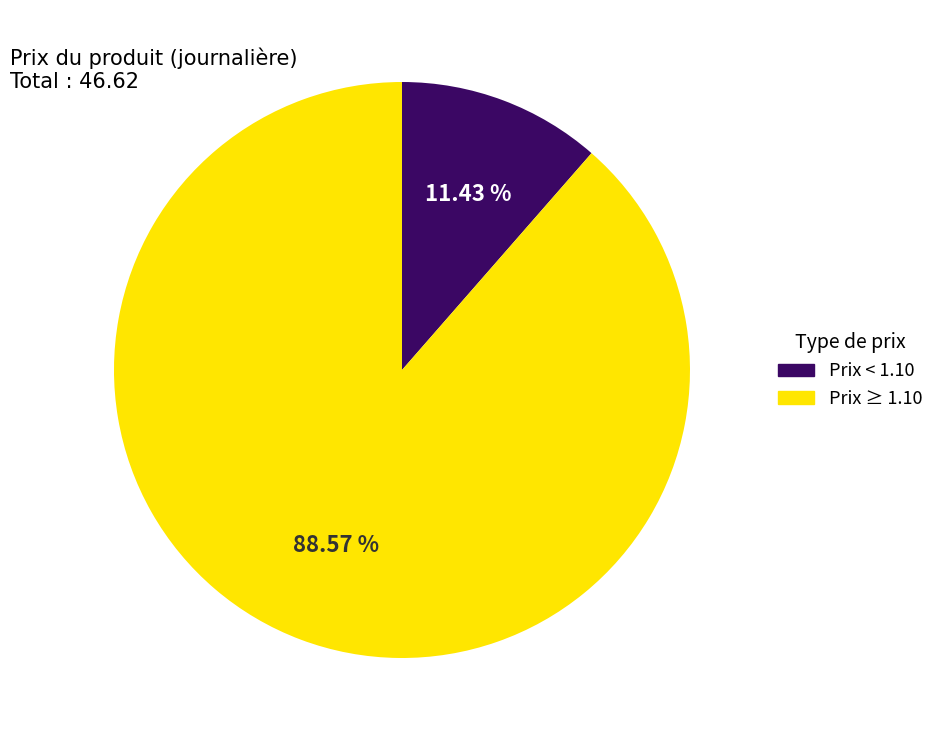

To the nearest percent, what is the difference between the largest and smallest slice percentages?

77%